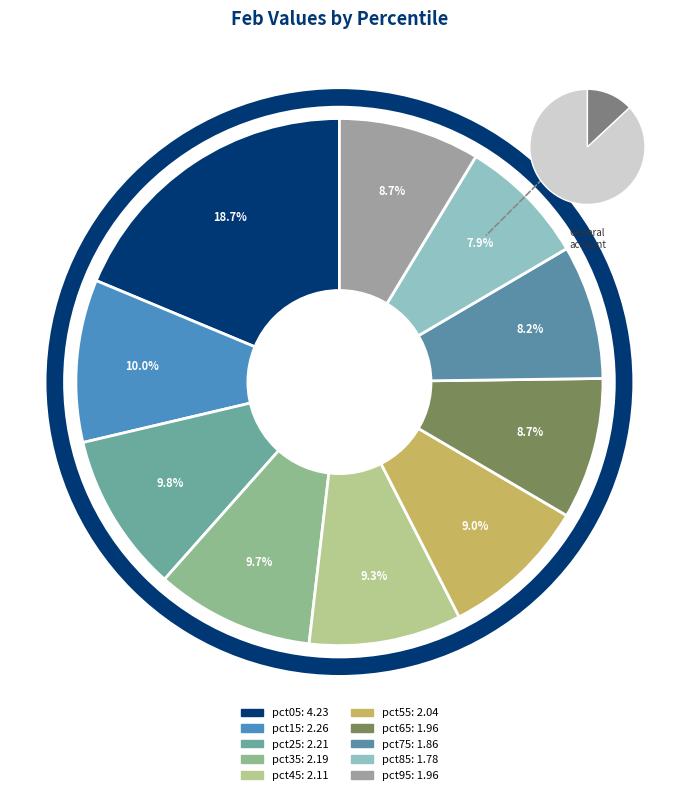

Rank the categories by value from highest to lowest.

pct05, pct15, pct25, pct35, pct45, pct55, pct65, pct95, pct75, pct85